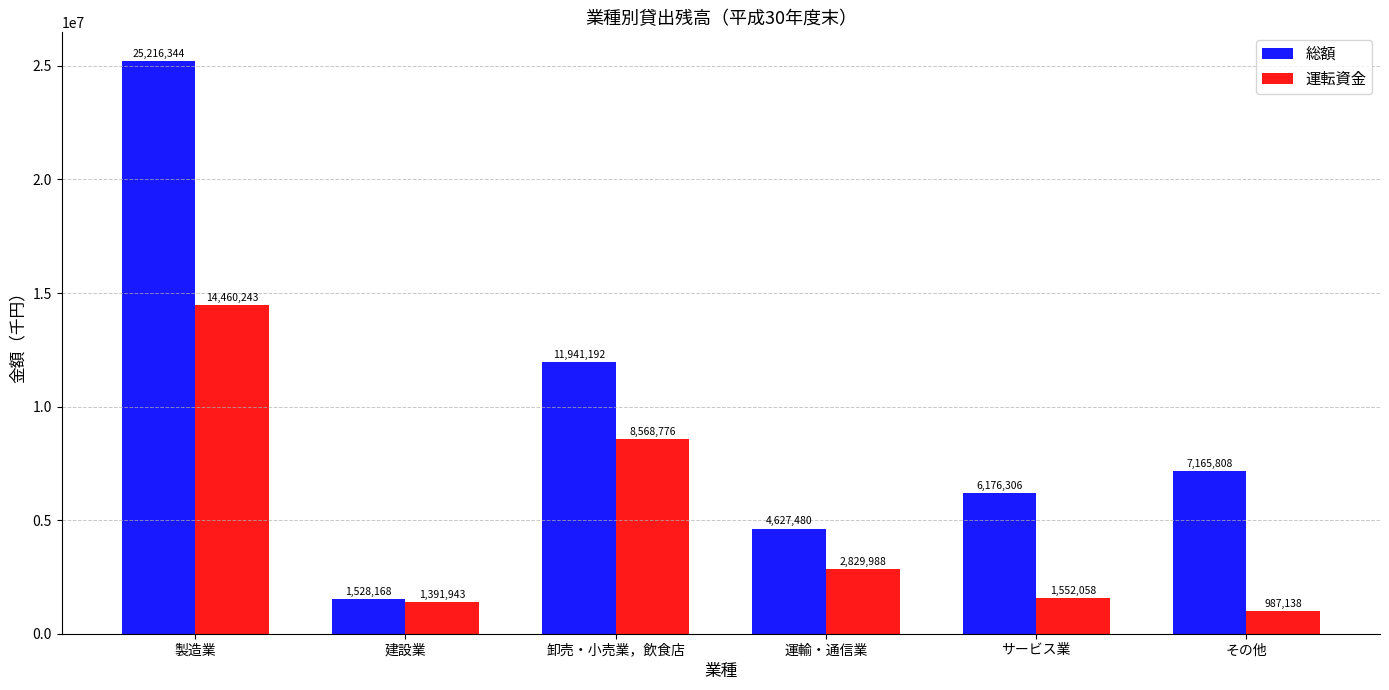

What is the label of the 6th bar from the right?

製造業